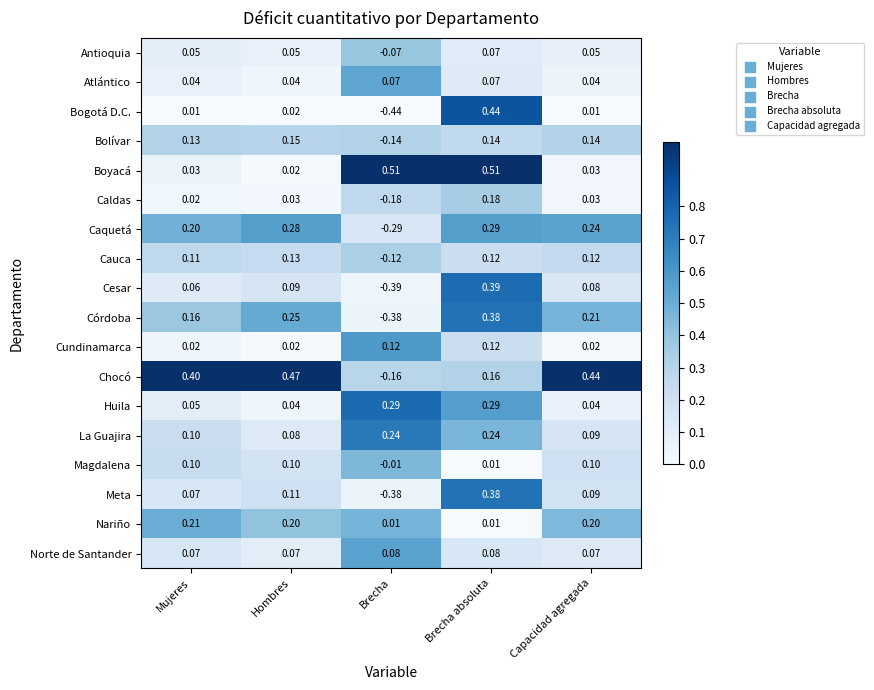

Which series has the largest total across all categories?

Chocó